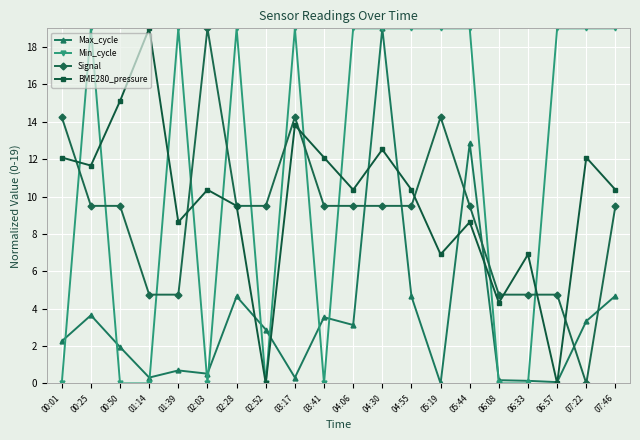

Between which two adjacent categories do Min_cycle and Signal first intersect?

00:01 and 00:25